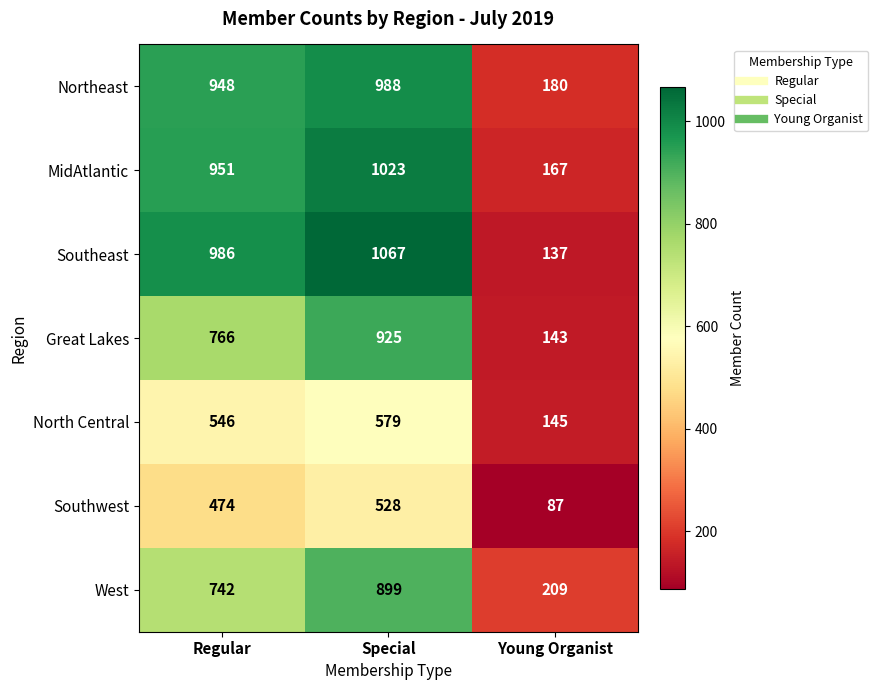

The West series shows 500 at Regular. True or false?

False